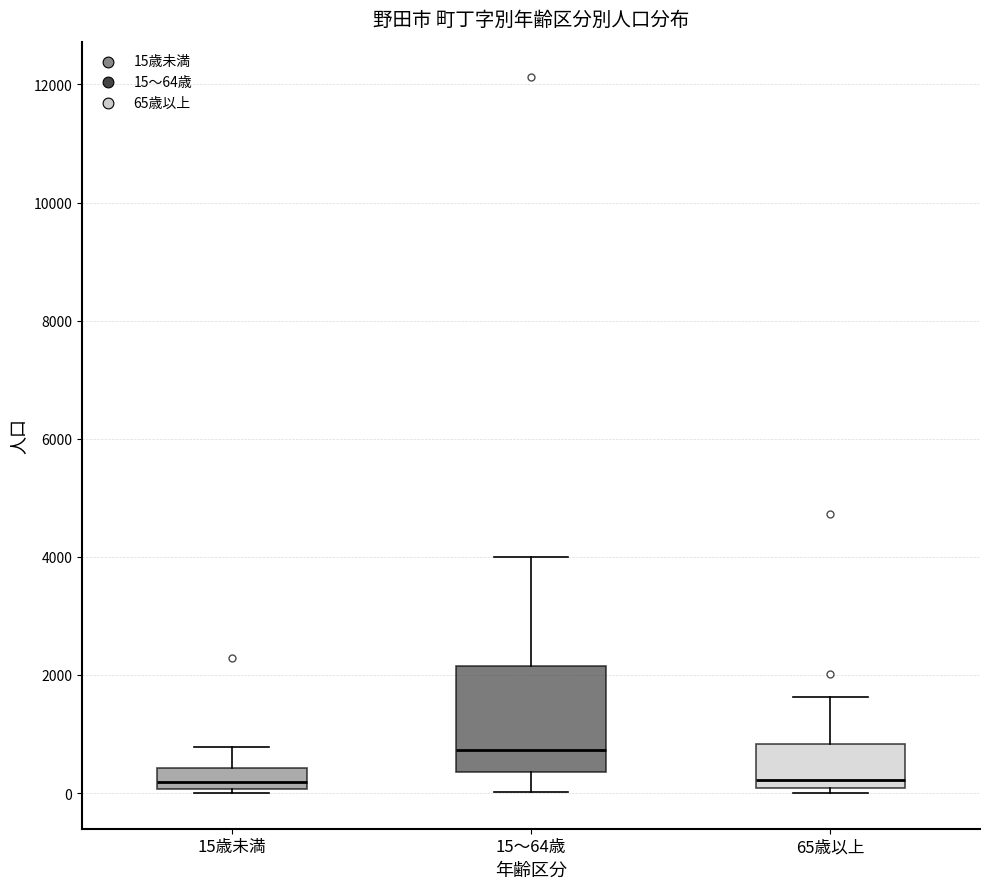

Reading left to right, read every box against the y-axis: the position of its median line, the range the box covers, and the ends of its whiskers. The values are not printed on the chart, so give them approximately, as read against the axis.

15歳未満: median 200, box 0 to 400, whiskers 0 (just below the box's lower edge) to 800
15～64歳: median 800, box 400 to 2200, whiskers 0 to 4000
65歳以上: median 200, box 0 to 800, whiskers 0 (just below the box's lower edge) to 1600